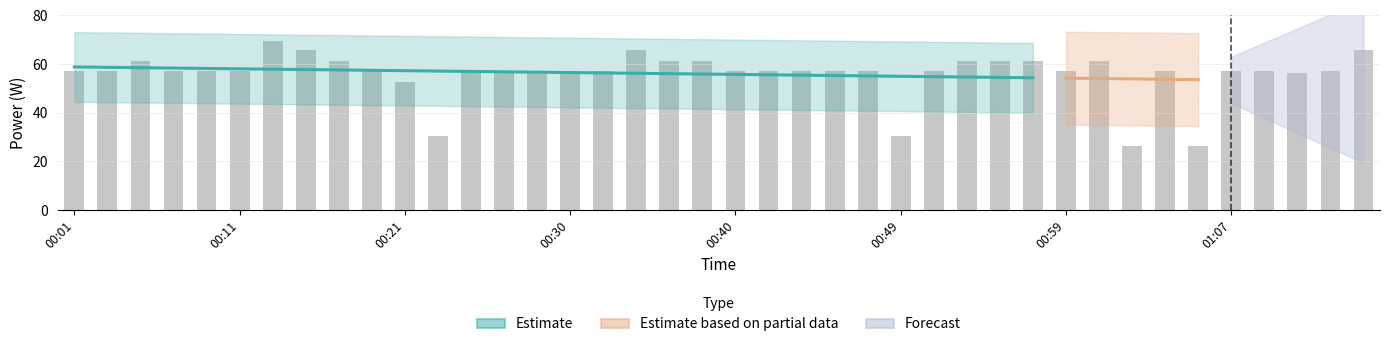

Reading right to left, extract all data points from this chart.

66.0	57.0	56.4	57.0	57.0	26.4	57.0	26.4	61.2	57.0	61.2	61.2	61.2	57.0	30.6	57.0	57.0	57.0	57.0	57.0	61.2	61.2	66.0	57.0	57.0	57.0	56.4	57.0	30.6	52.8	57.0	61.2	66.0	69.6	57.0	57.0	57.0	61.2	57.0	57.0